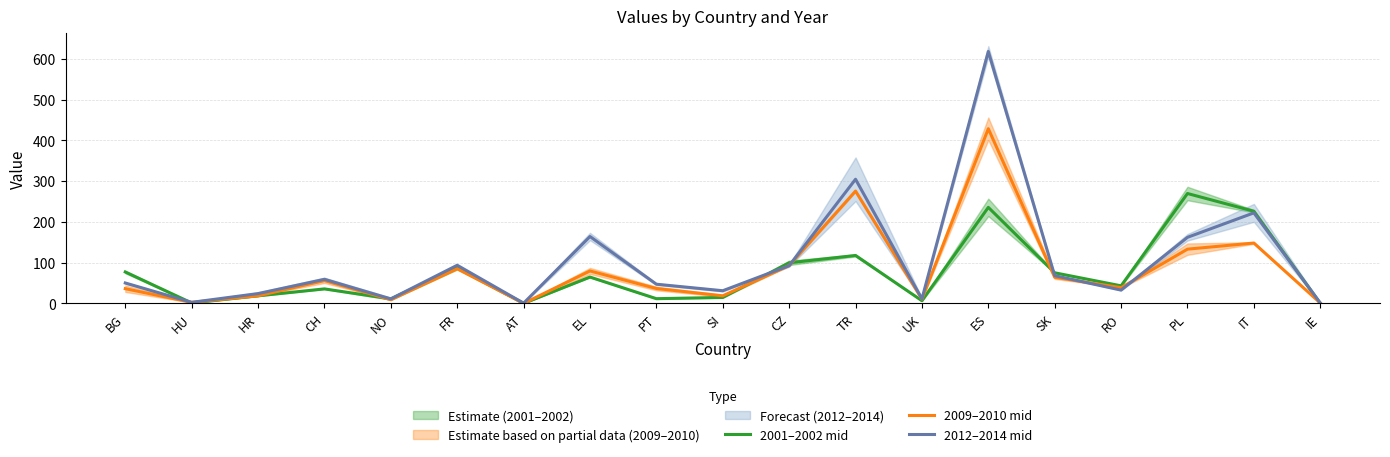

Between CH and UK, which is larger?

CH